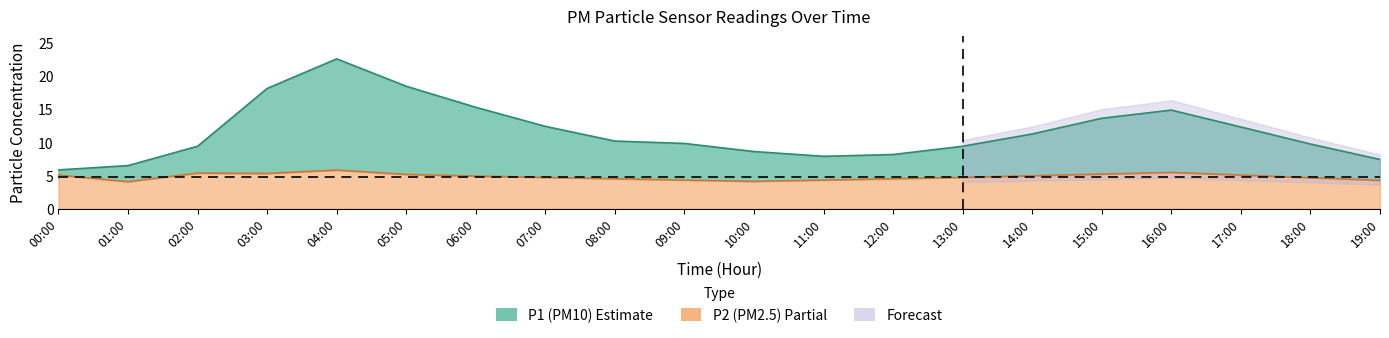

Which has a higher value, 02:00 or 15:00?

15:00